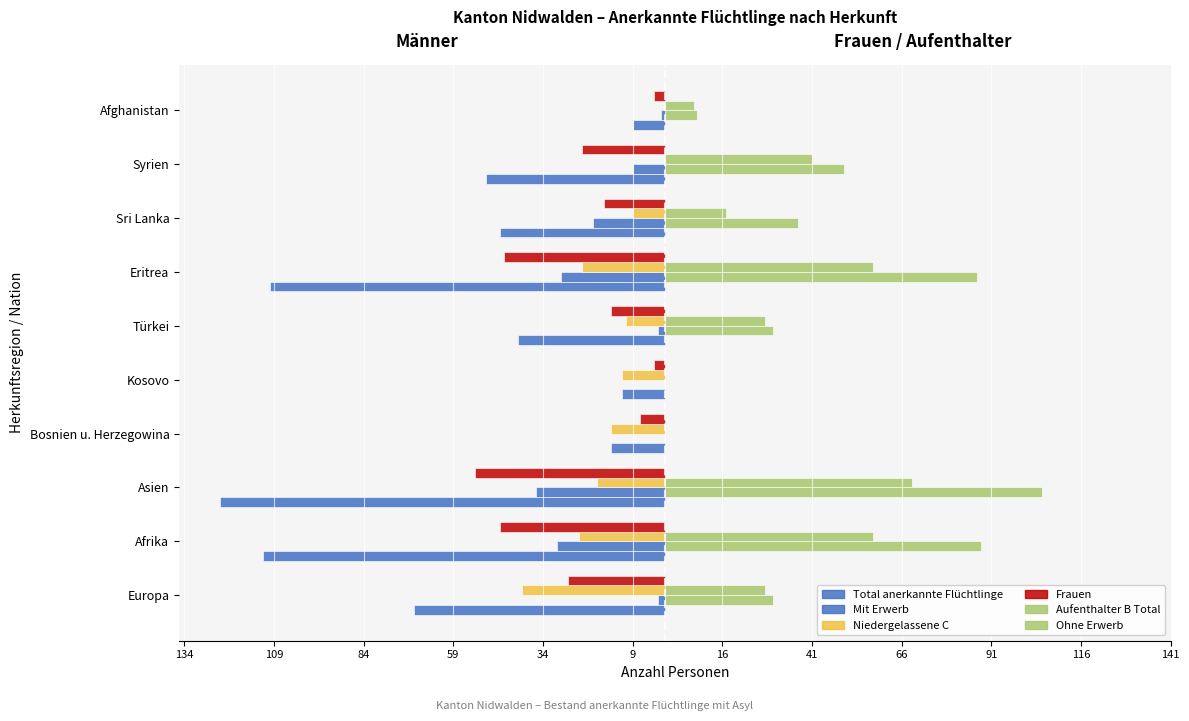

Count the number of data series in this chart.

6